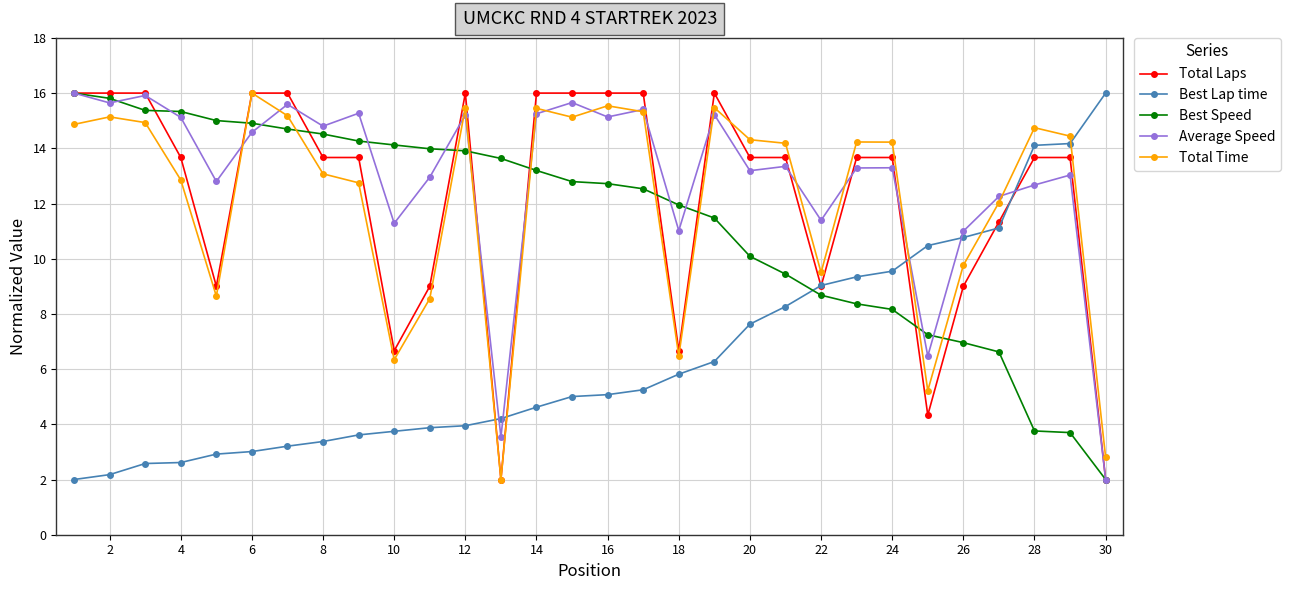

After their last crossing, which series has the higher values: Best Lap time or Average Speed?

Best Lap time